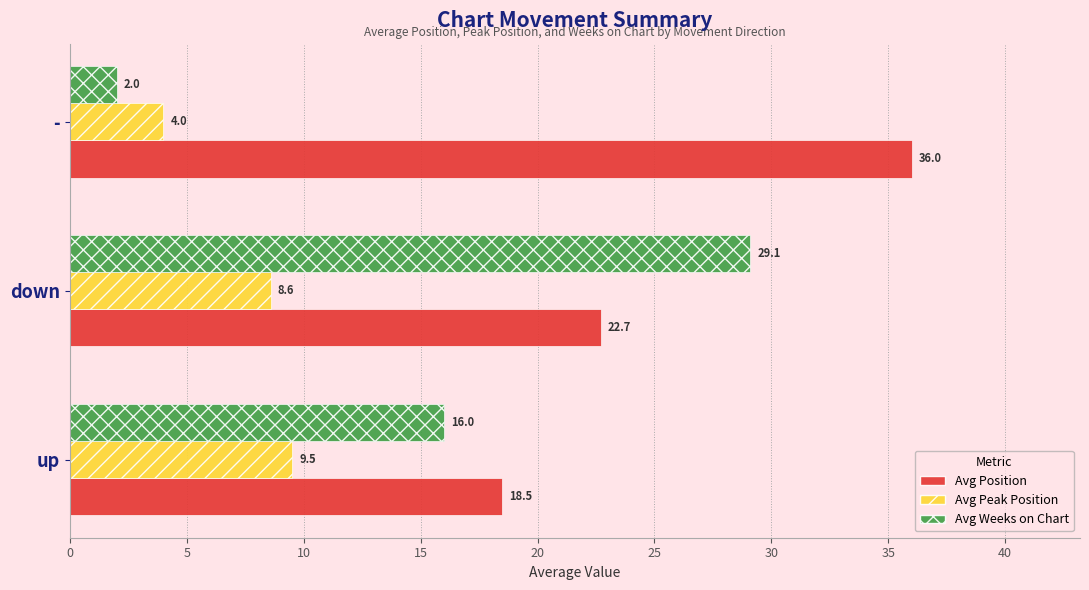

What is the greatest value displayed?

36.0